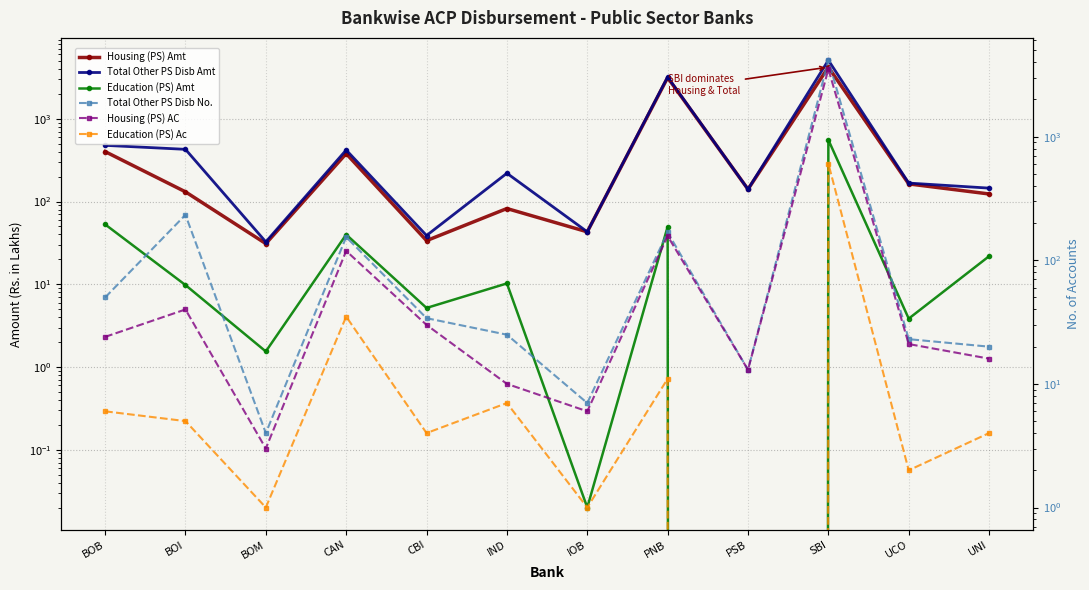

What is the sum of the Total Other PS Disb No. values at IOB and CBI?

41.0